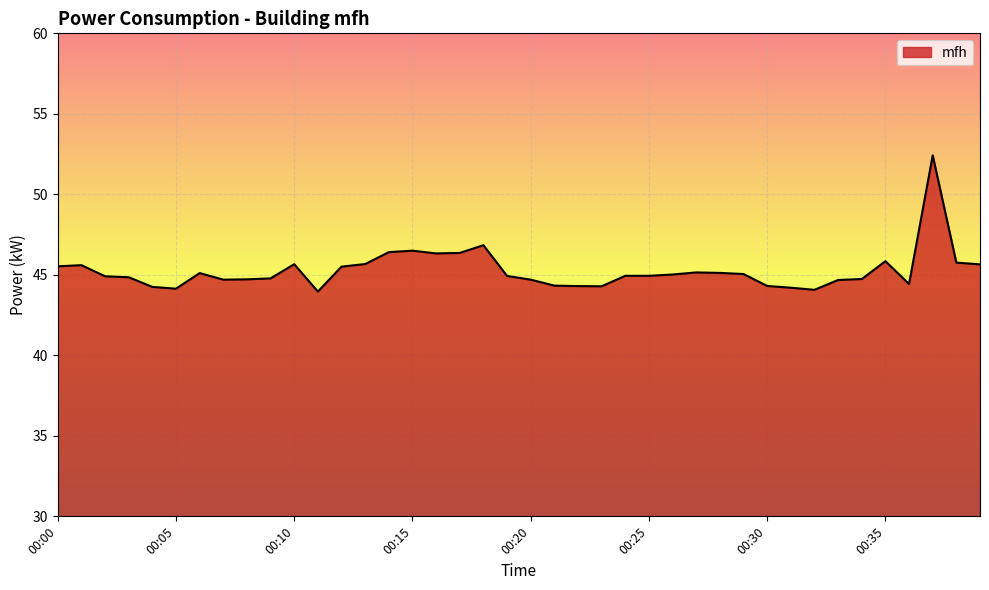

What is the difference between the second highest and minimum values?

2.9